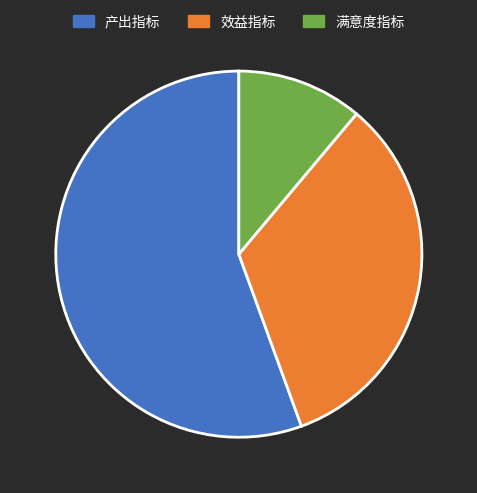

True or false: 效益指标 accounts for 33% of the total.

True